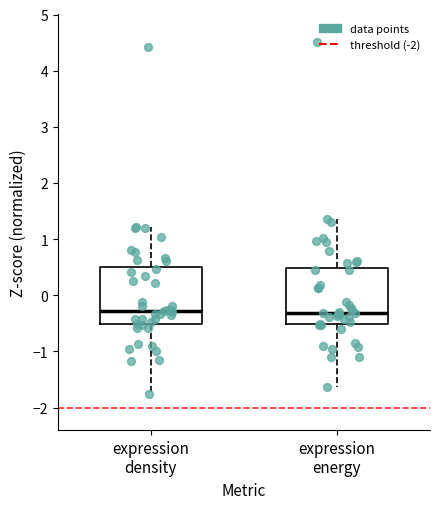

Reading left to right, transcribe this box plot: for each box, give where its median line is, the range the box spans, and where its two whiskers end, as read against the y-axis. The values are not printed on the chart, so give them approximately, as read against the axis.

expression density: median -0.3, box -0.5 to 0.5, whiskers -1.8 to 1.2
expression energy: median -0.3, box -0.5 to 0.5, whiskers -1.6 to 1.4